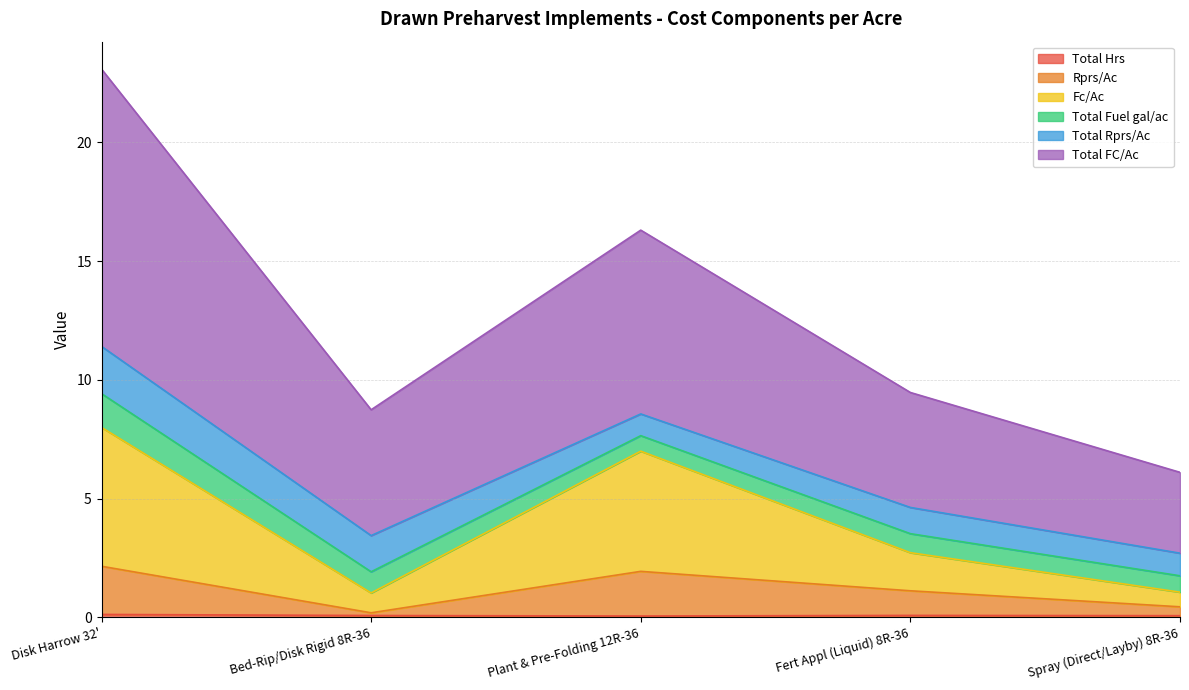

True or false: Total Hrs and Fc/Ac intersect in this chart.

False